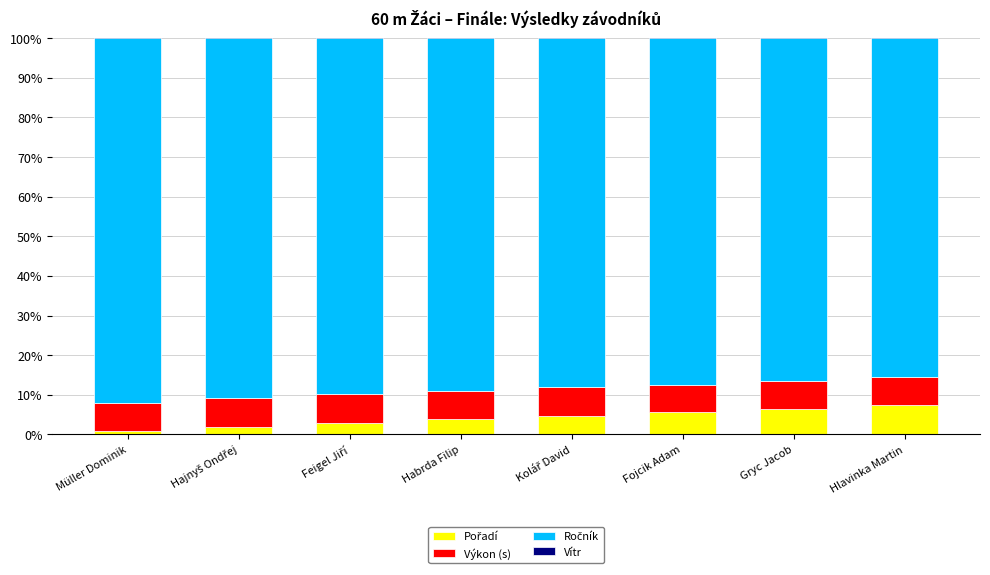

The value of Vítr at Hlavinka Martin is -3.9. True or false?

True